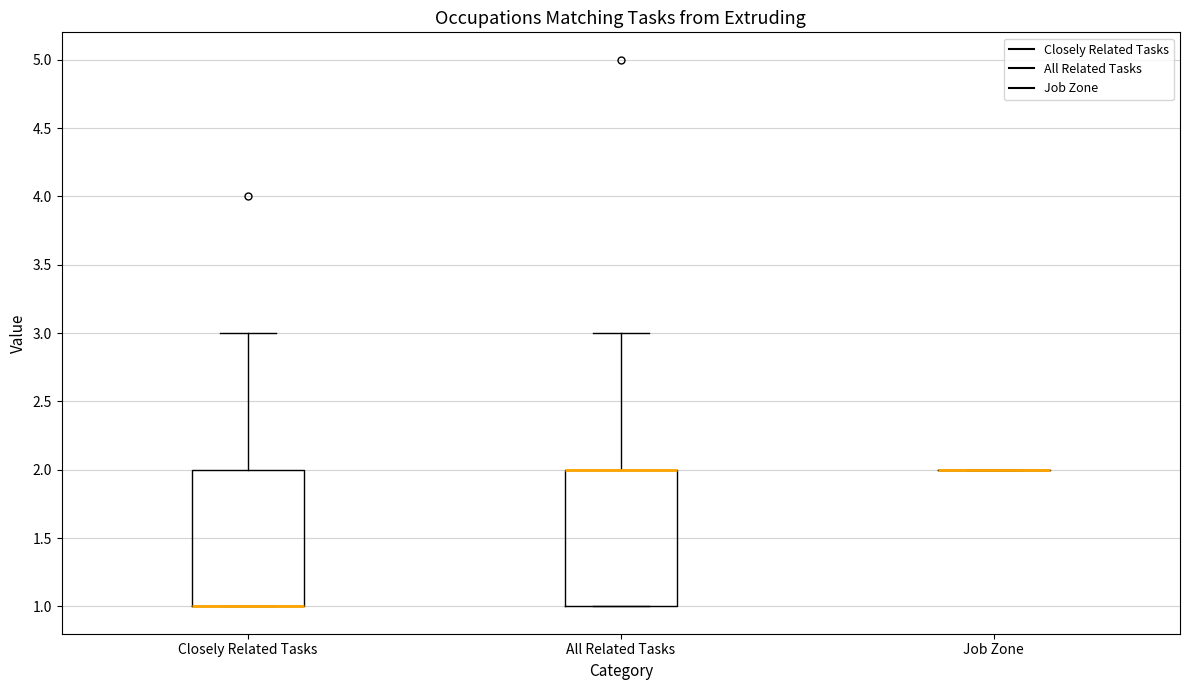

Where is the upper edge of the box for Closely Related Tasks on the y-axis? The values are not printed on the chart, so give them approximately, as read against the axis.

2